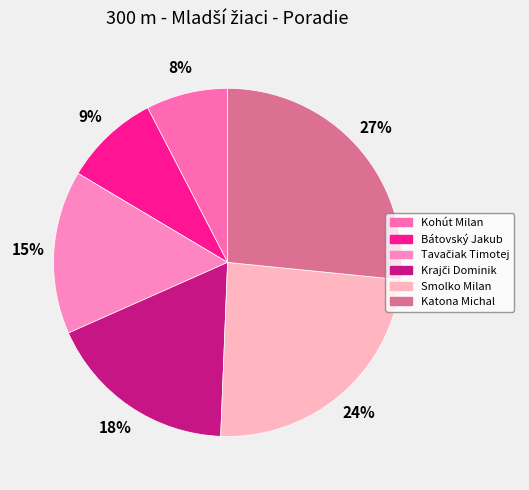

Does Bátovský Jakub represent more than half of the total?

No